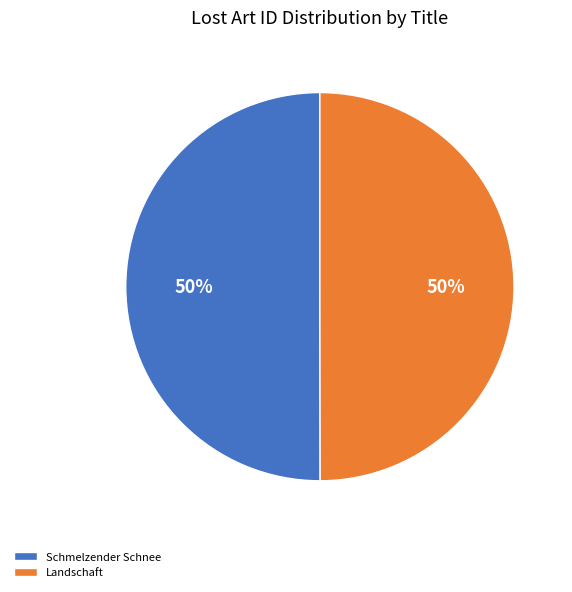

Approximately how many times larger is the value at Landschaft compared to Schmelzender Schnee?

1.0